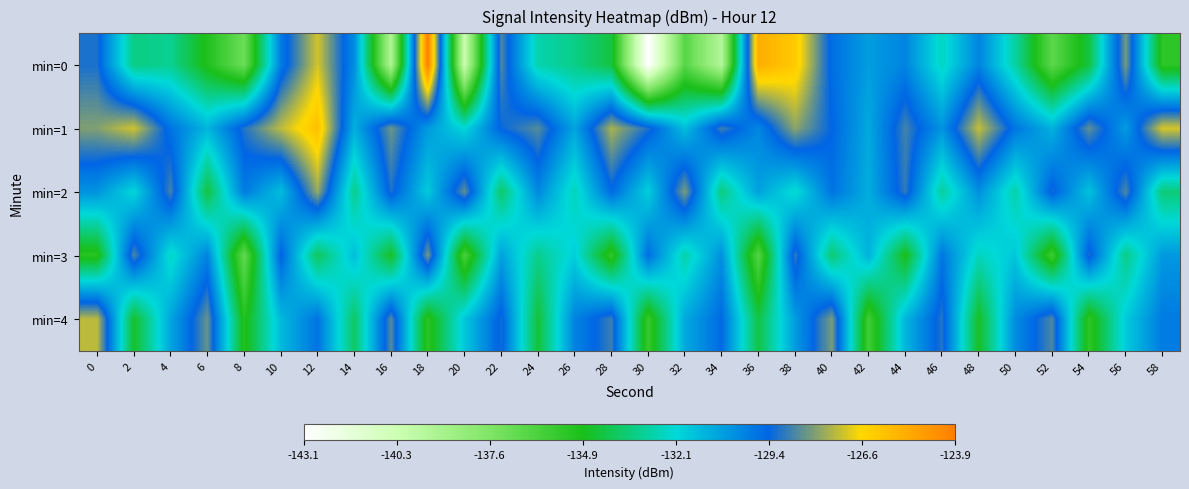

What is the minimum value shown in the chart?

-143.1